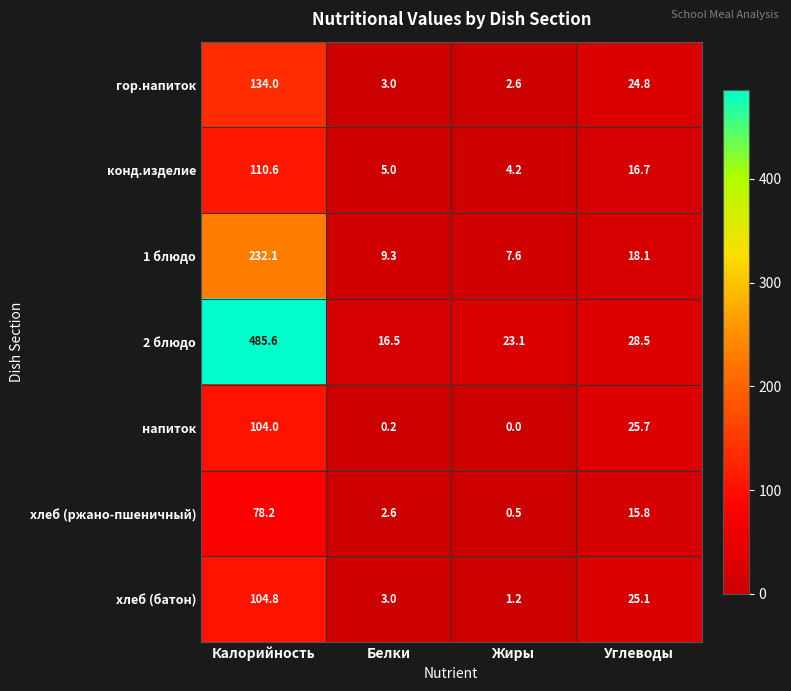

Which label corresponds to the largest value in the chart?

Калорийность